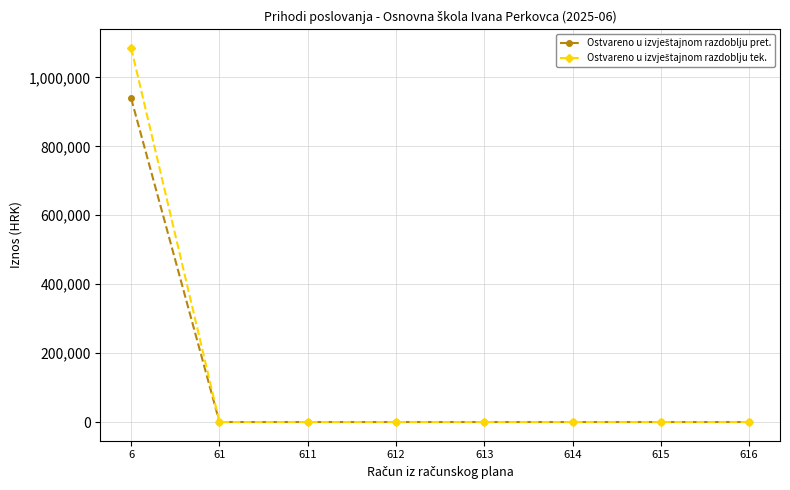

What is the greatest value displayed?

1085170.5